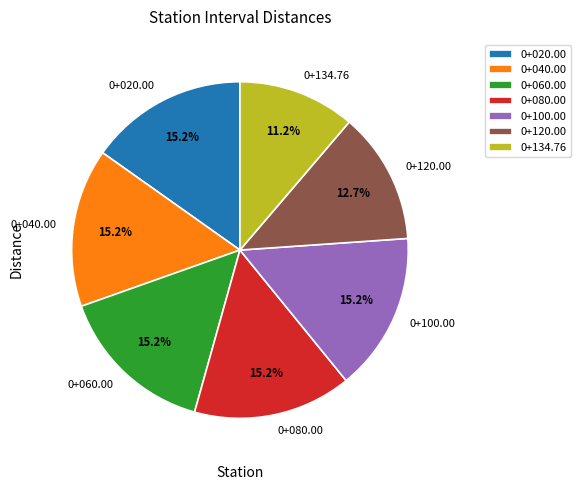

How many slices are in this pie chart?

7